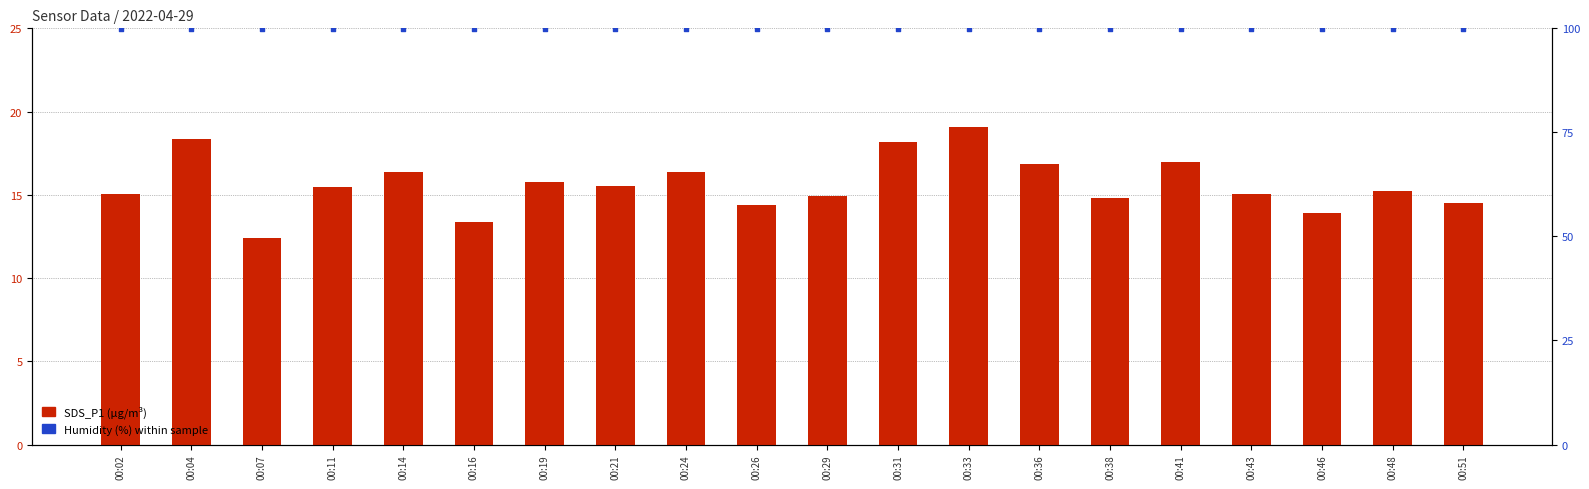

Which series has the largest total across all categories?

Humidity (%)